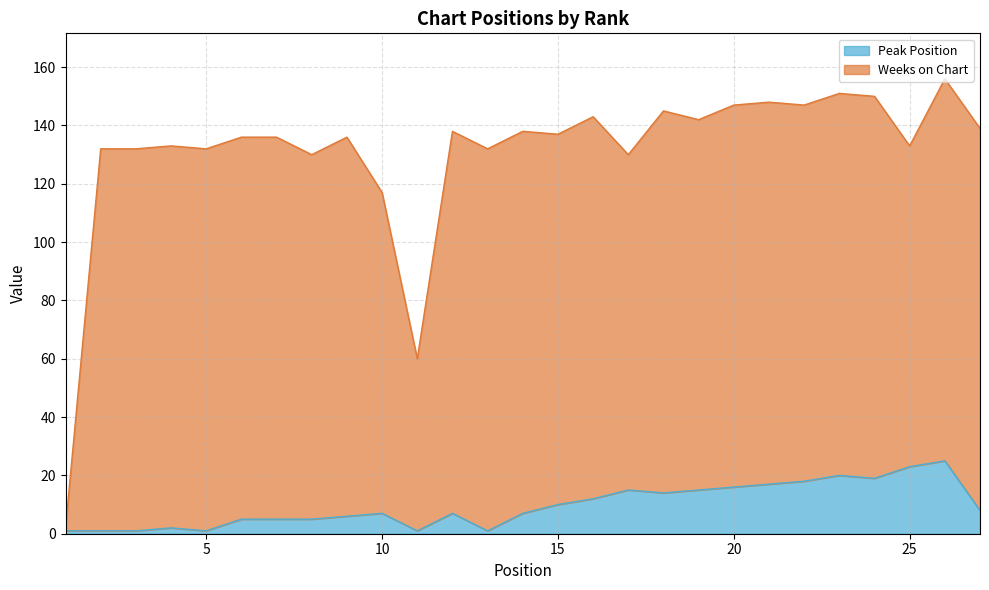

What is the sum of the values at 1 and 7?

6